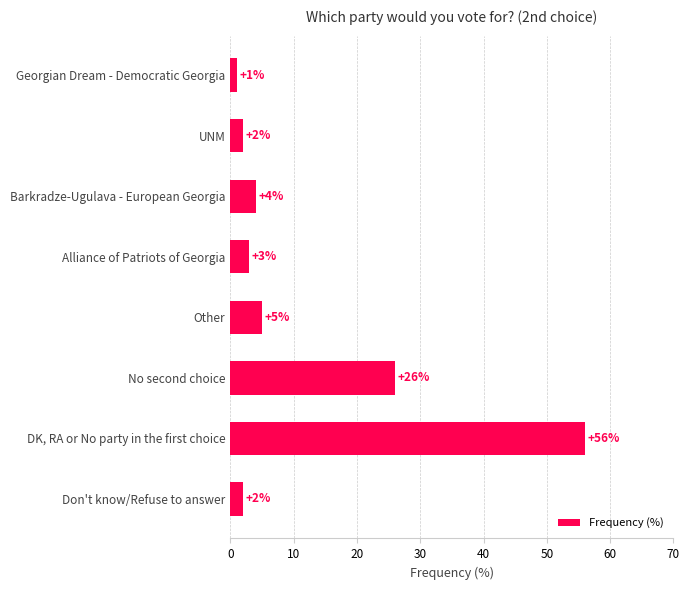

Which has a higher value, Barkradze-Ugulava - European Georgia or No second choice?

No second choice